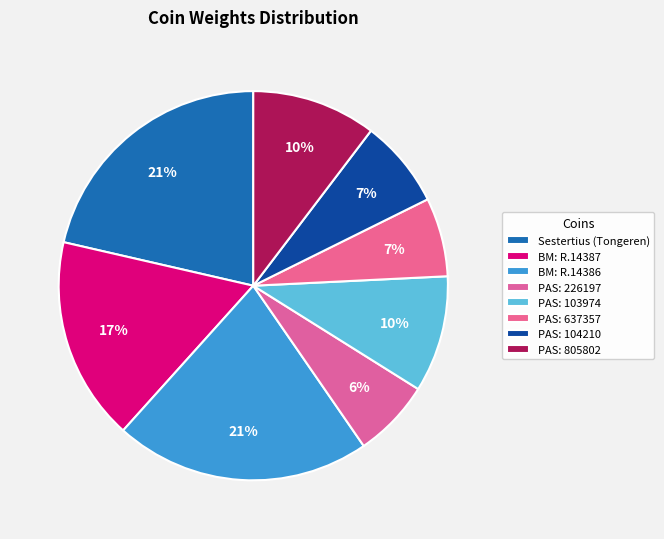

Is PAS: 637357 the majority of the pie?

No